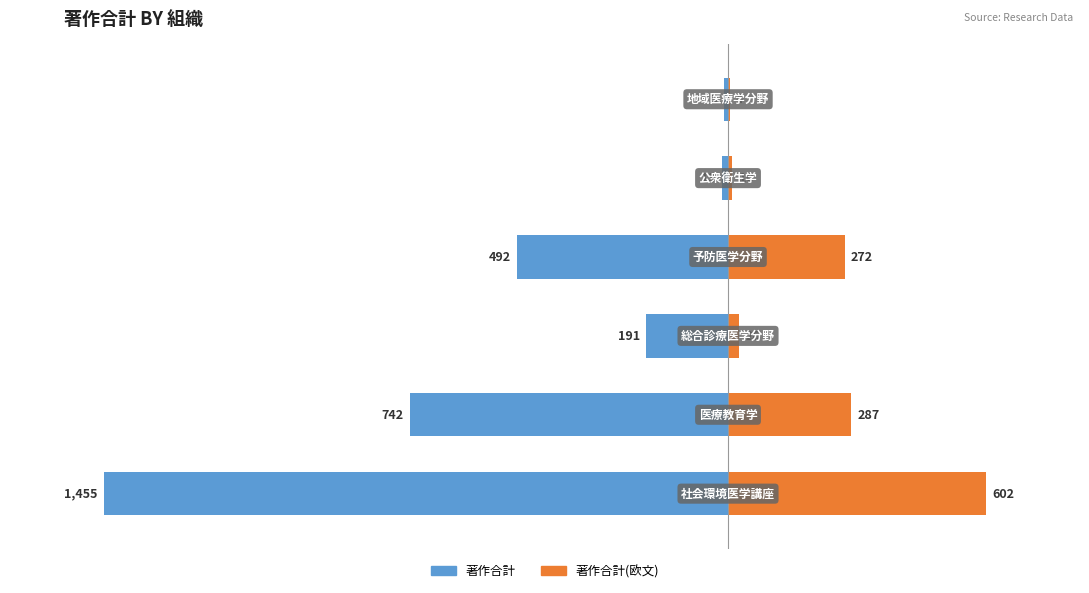

Does the chart contain stacked bars?

No